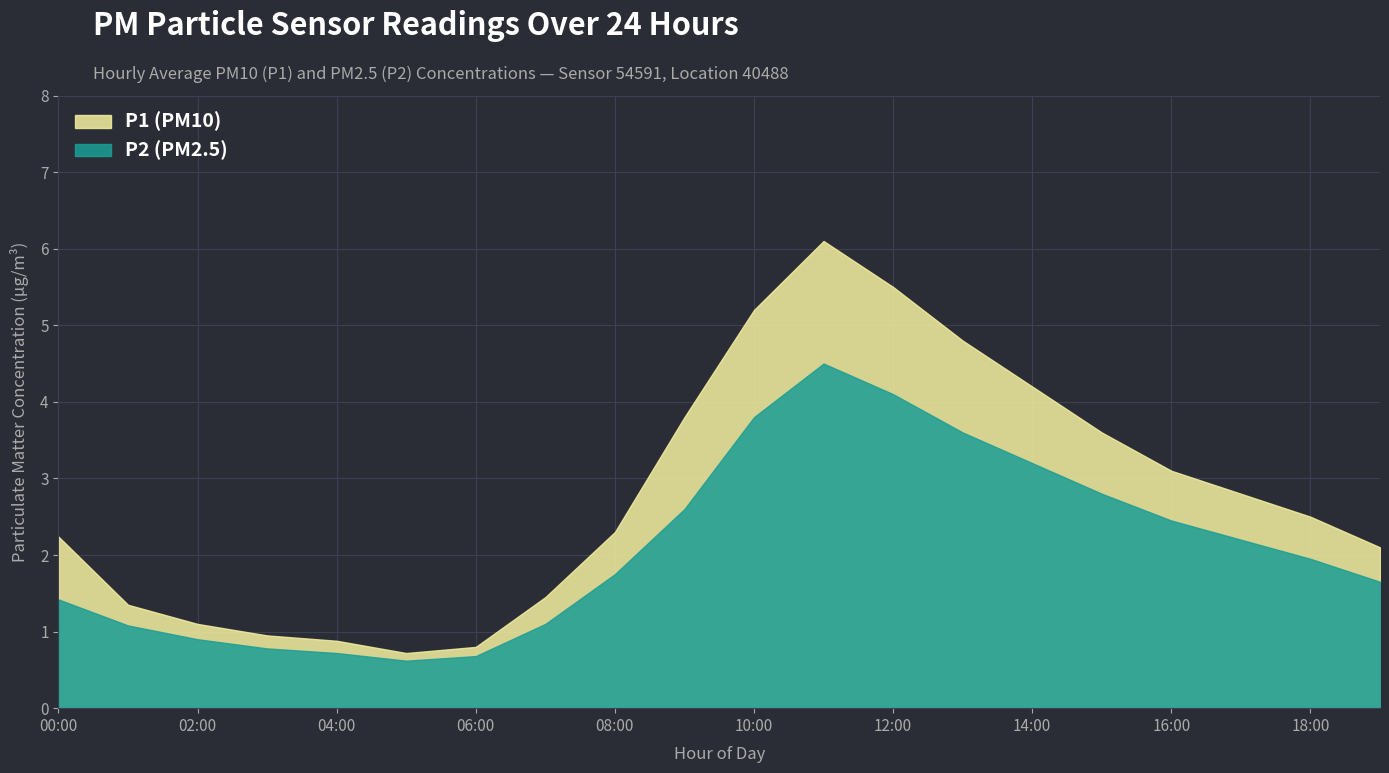

True or false: P1 has more than 1 interior local peaks.

False